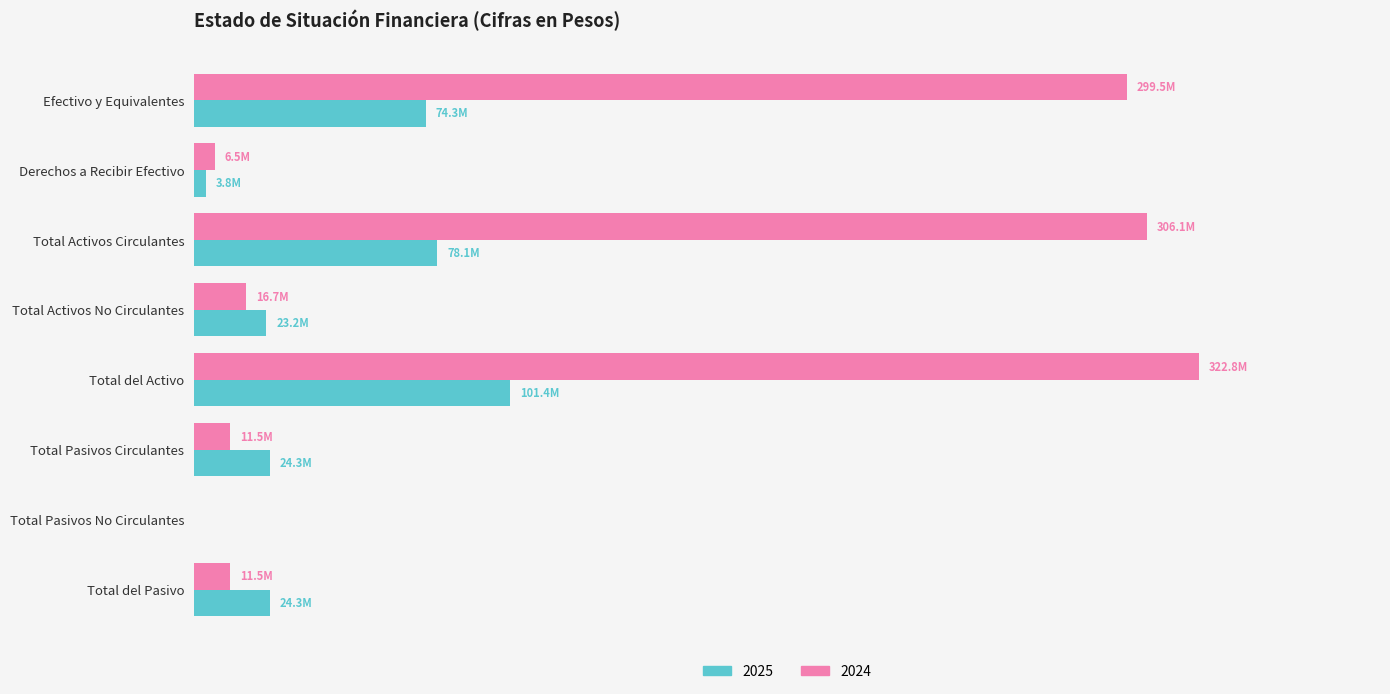

Is it true that 2024 equals 11471656.0 at Total del Pasivo?

True